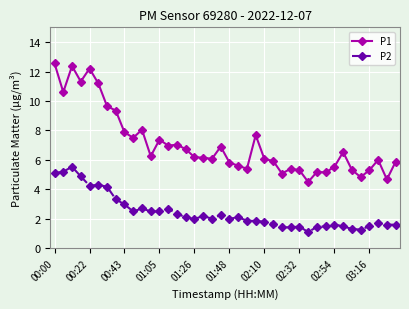

What is the greatest value displayed?

12.6